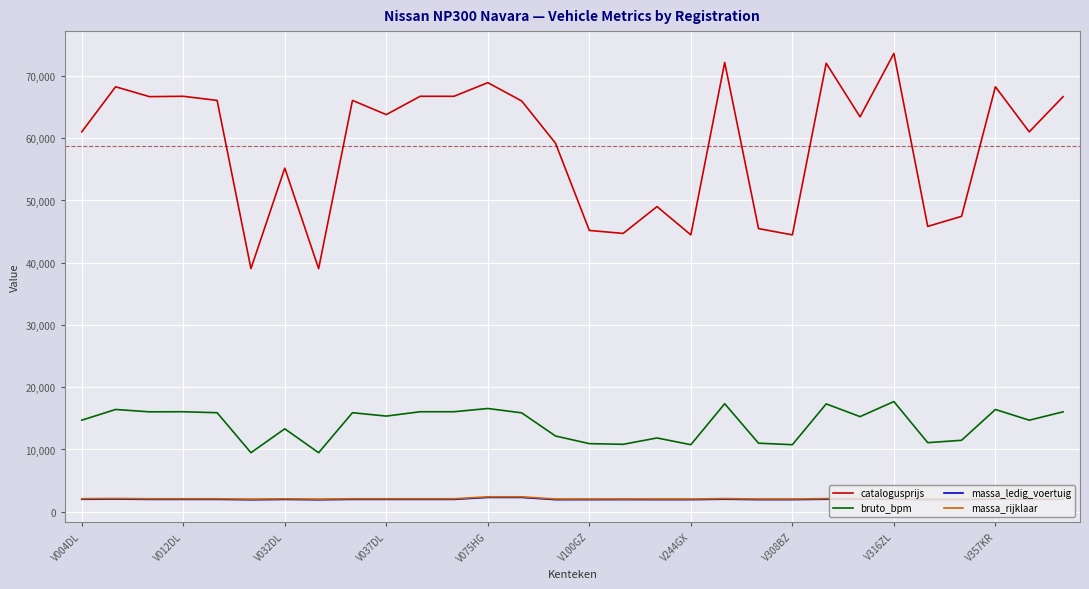

Which series has the largest total across all categories?

catalogusprijs